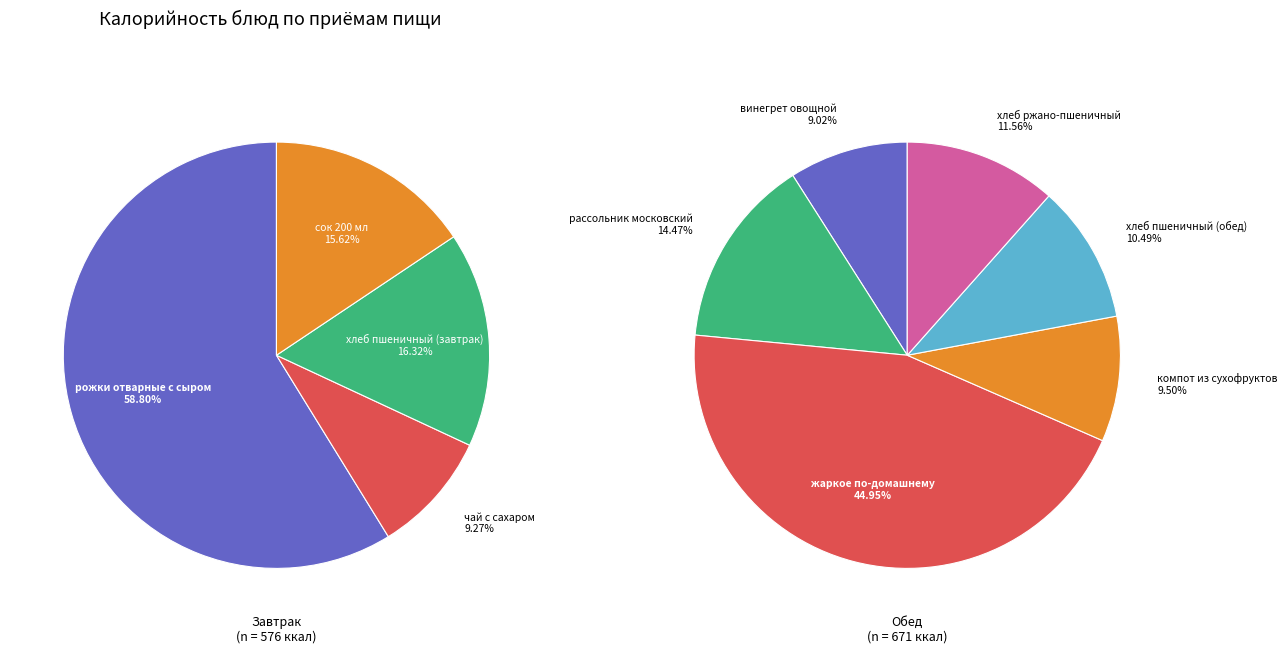

Which slice is the smallest?

чай с сахаром